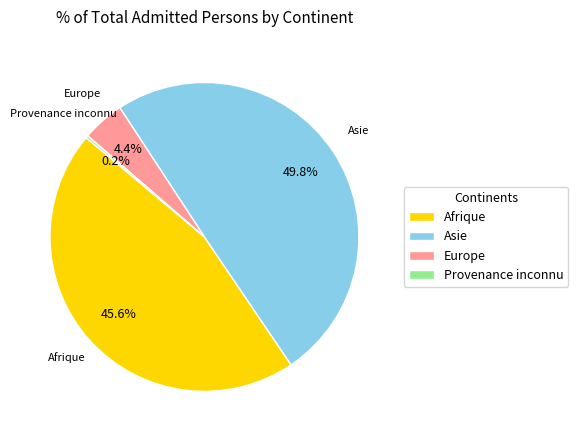

Does Afrique account for over 50% of the chart?

No